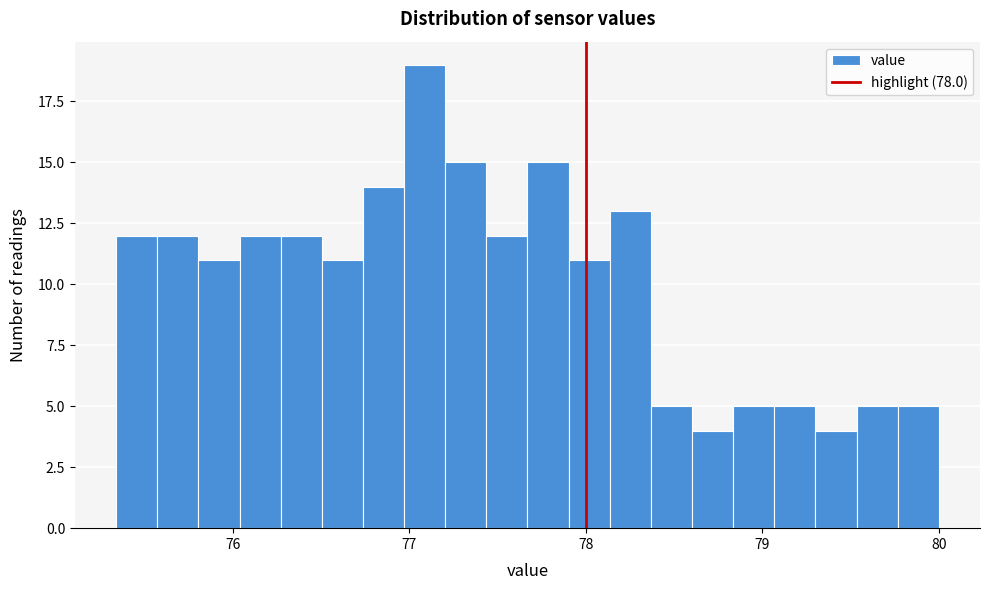

Around what value on the x-axis is the tallest bar? Give the approximate position of its centre, as read against the axis.

77.1